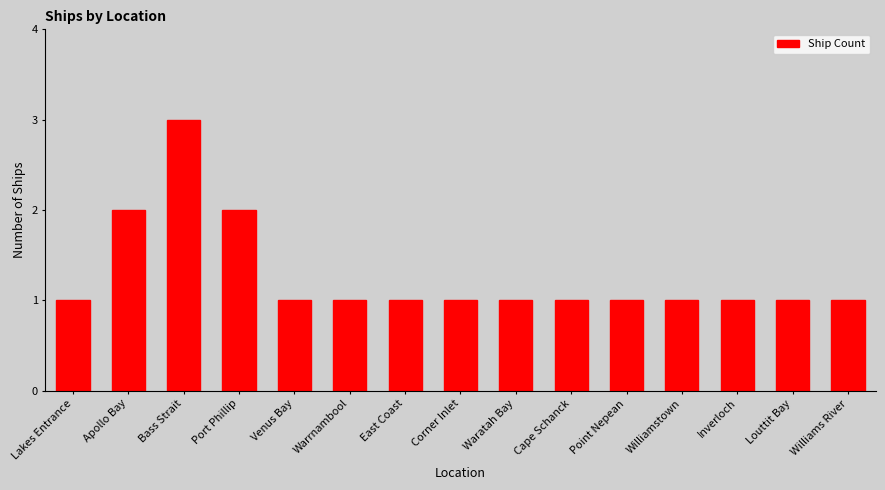

Approximately how many times larger is the value at Bass Strait compared to Warrnambool?

3.0